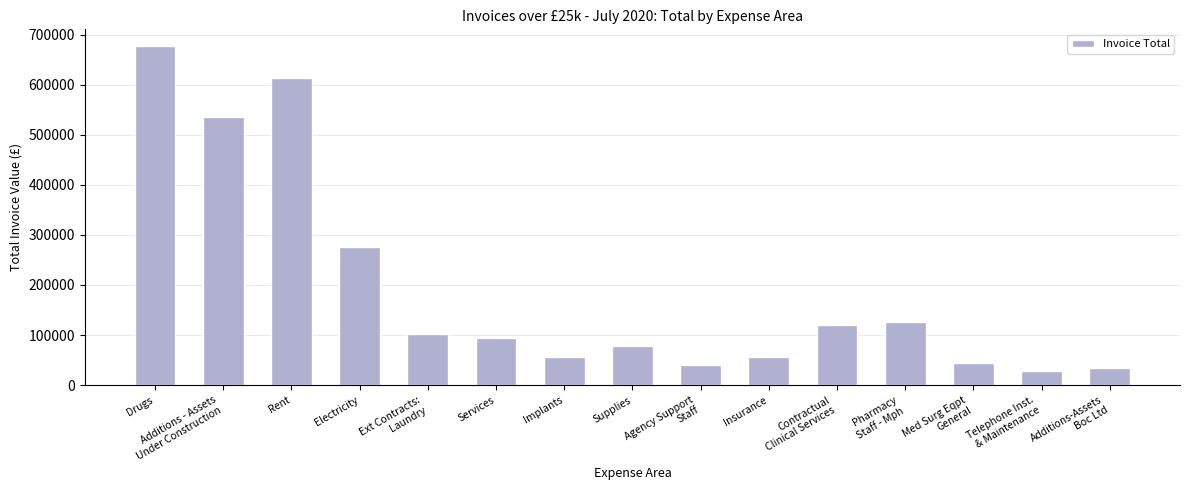

True or false: the data shows 49865.9 at Supplies.

False